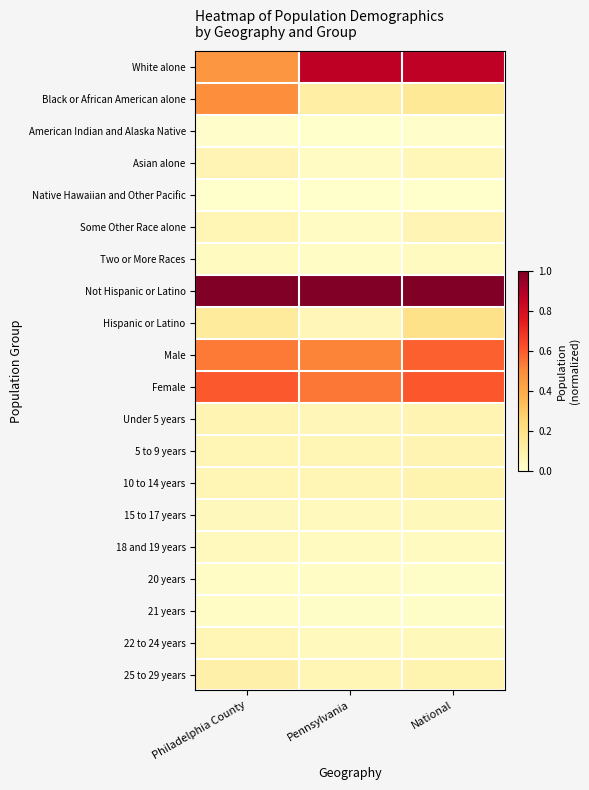

At how many categories does at least one series exceed 0?

3